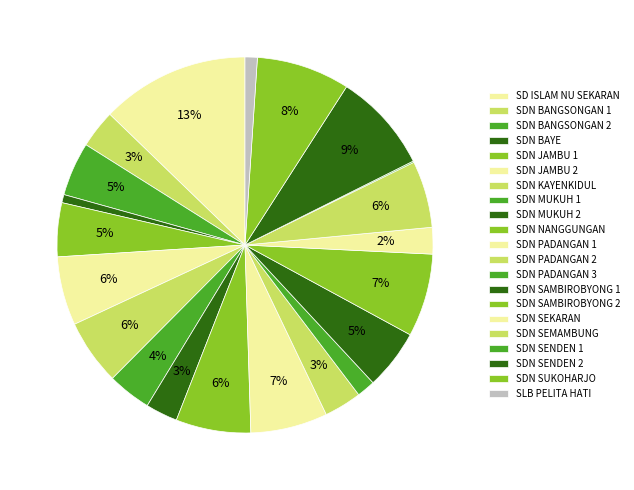

Count the number of slices in the pie.

21